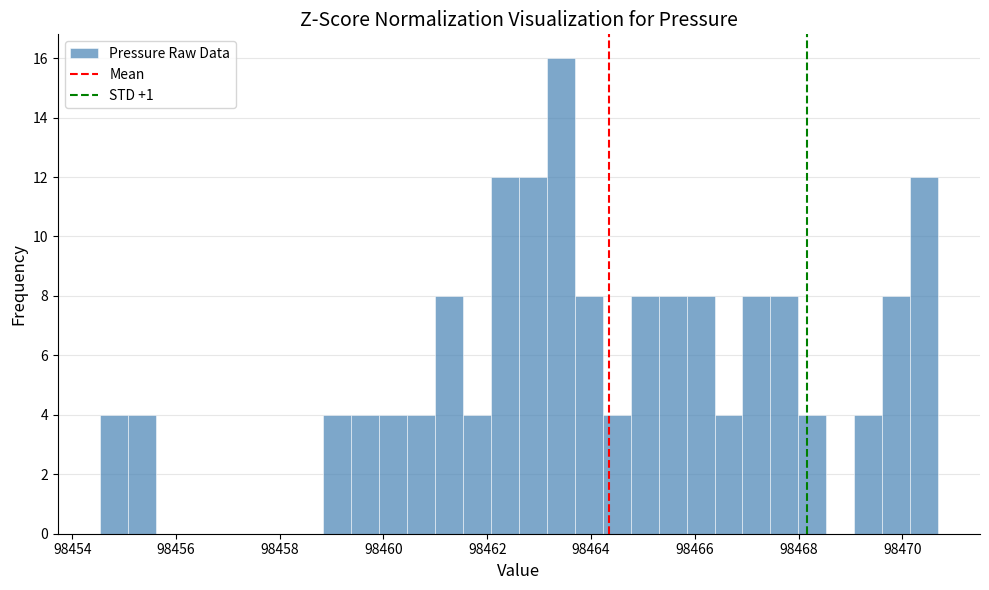

Read against the x-axis, roughly where is the centre of the tallest bar?

98463.4